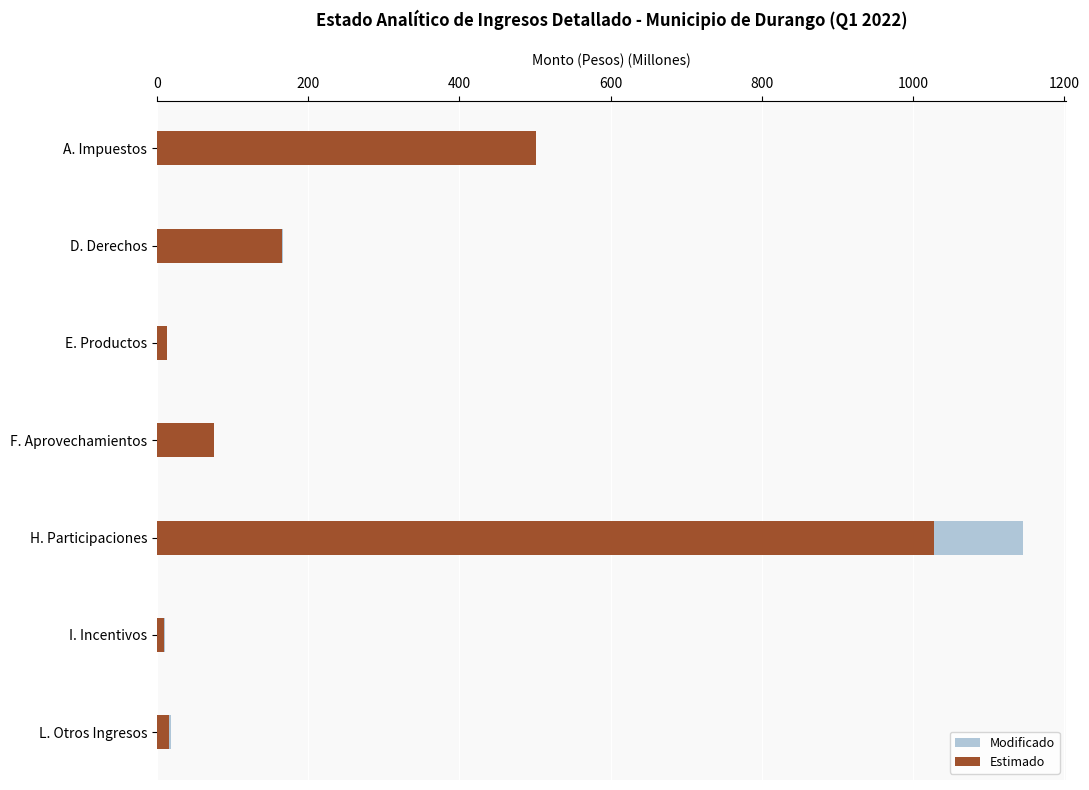

What is the sum of the Estimado values at I. Incentivos and A. Impuestos?

510.8